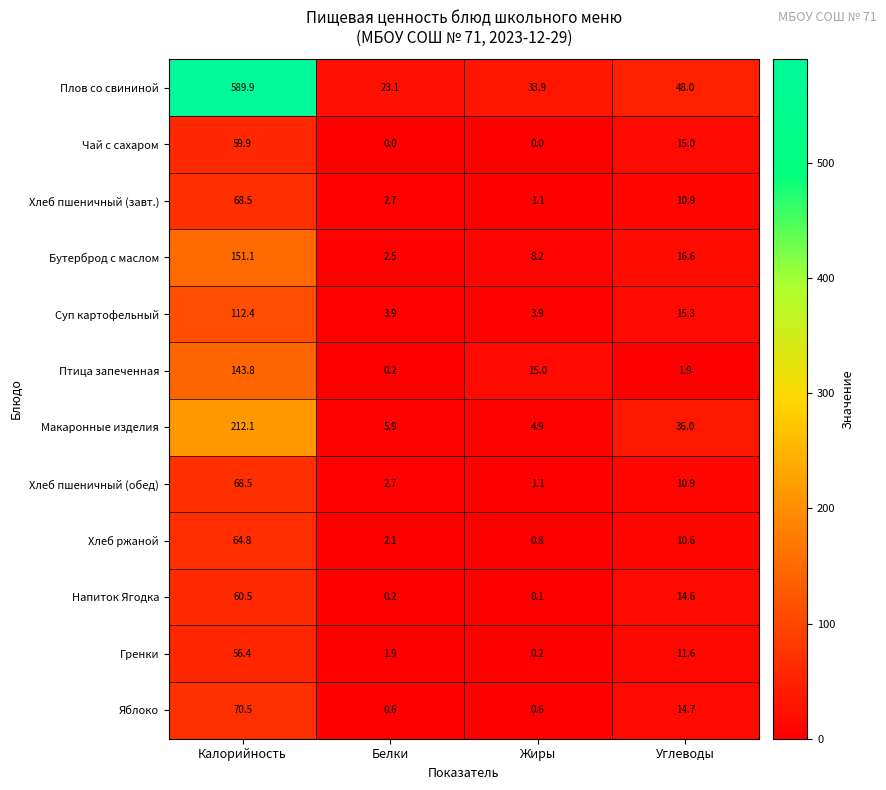

At which label is Гренки closest to 28?

Углеводы